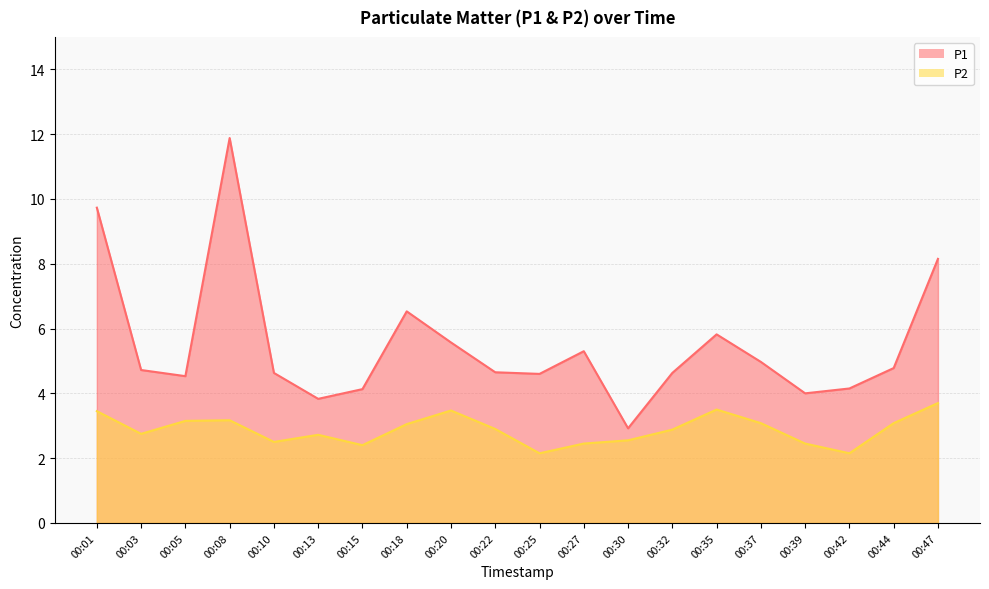

Rank the categories by P2 value from lowest to highest.

00:25, 00:42, 00:15, 00:27, 00:39, 00:10, 00:30, 00:13, 00:03, 00:32, 00:22, 00:18, 00:37, 00:44, 00:05, 00:08, 00:01, 00:20, 00:35, 00:47